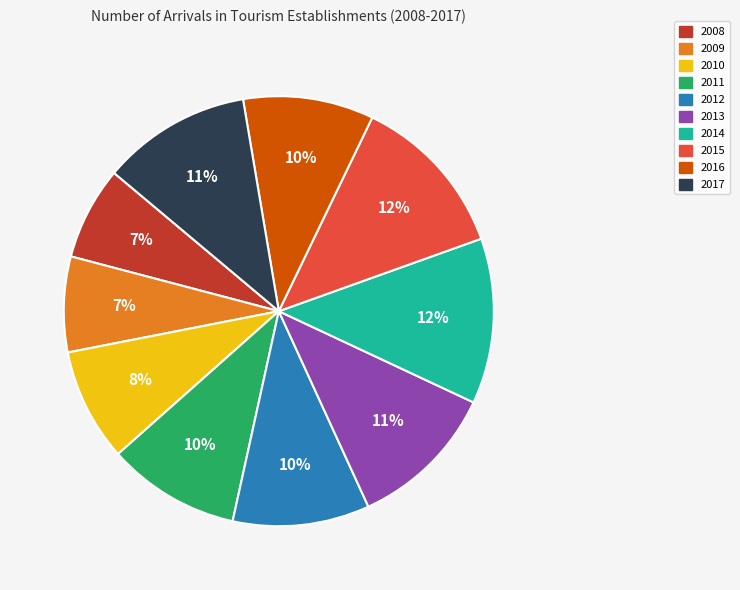

Is there a majority slice in this chart?

No